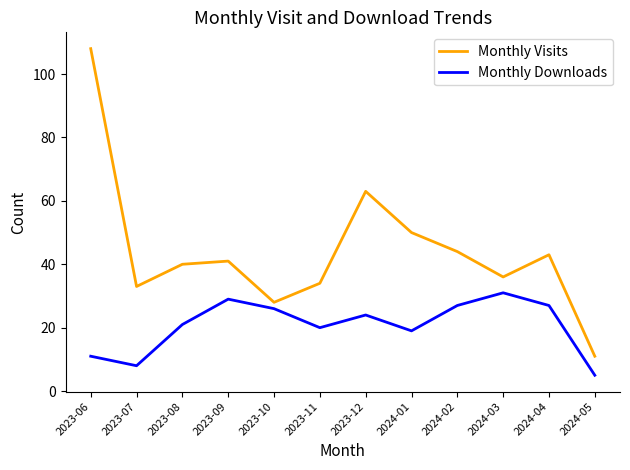

What is the sum of the Monthly Downloads values at 2023-10 and 2023-08?

47